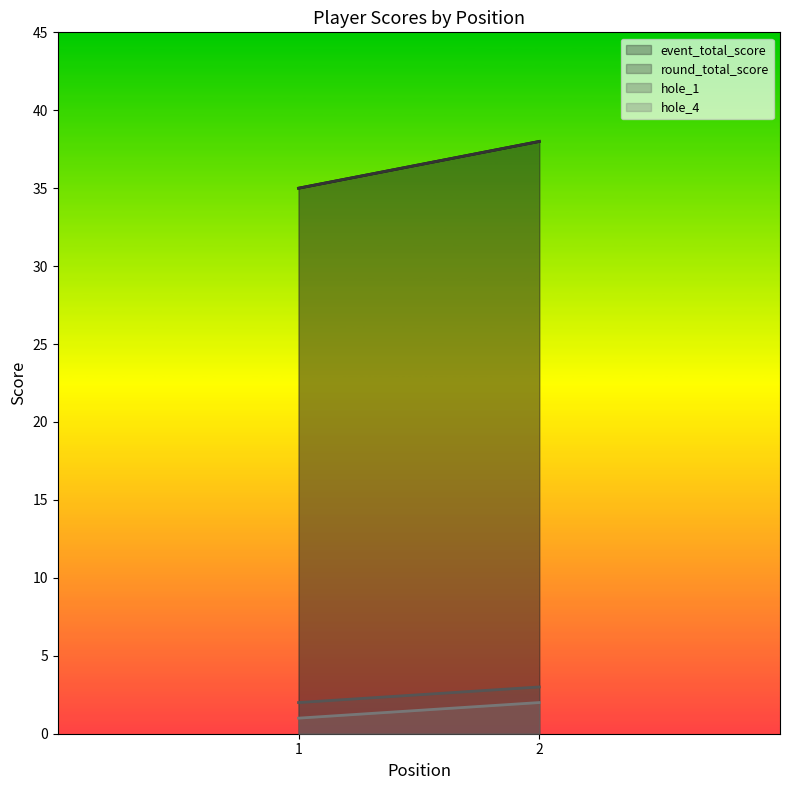

Is it true that event_total_score equals 35 at 1?

True